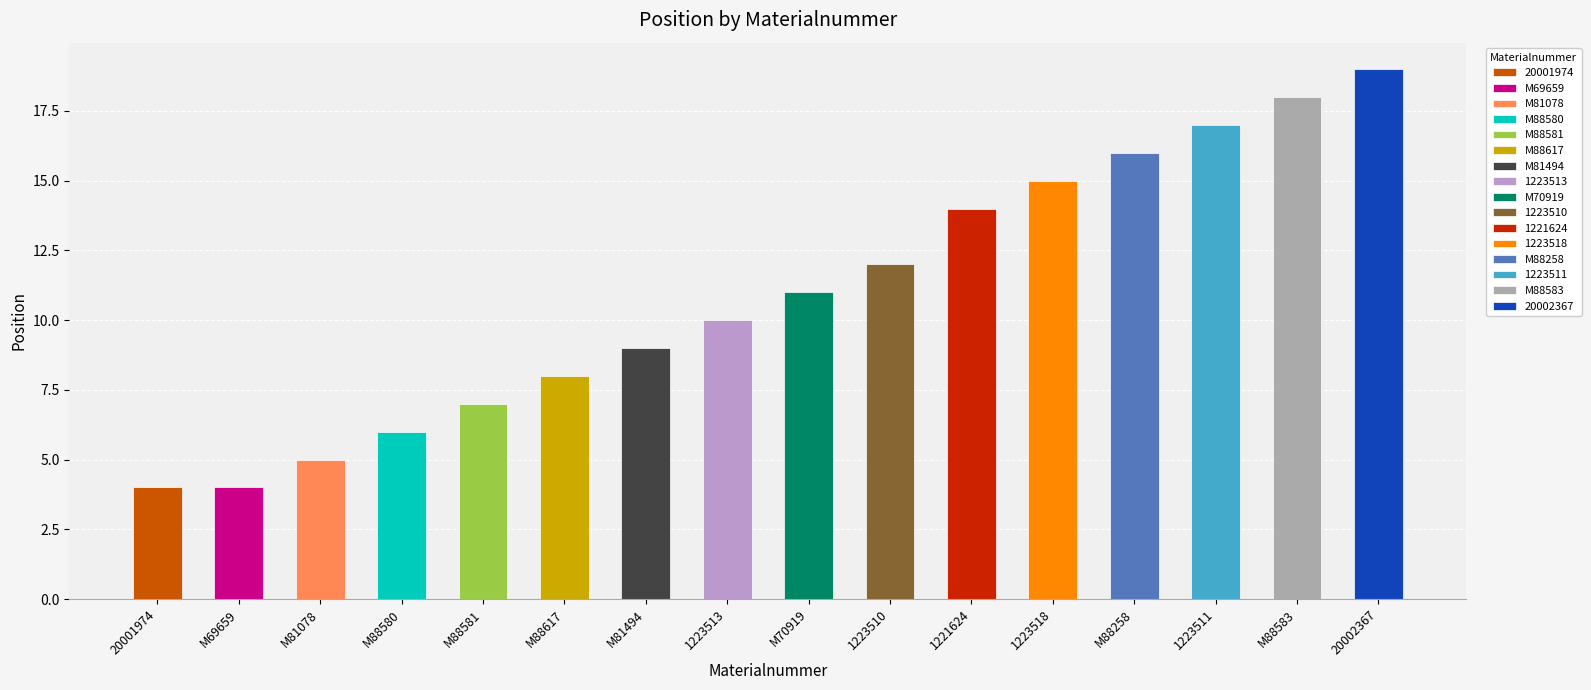

What is the sum of all values?

175